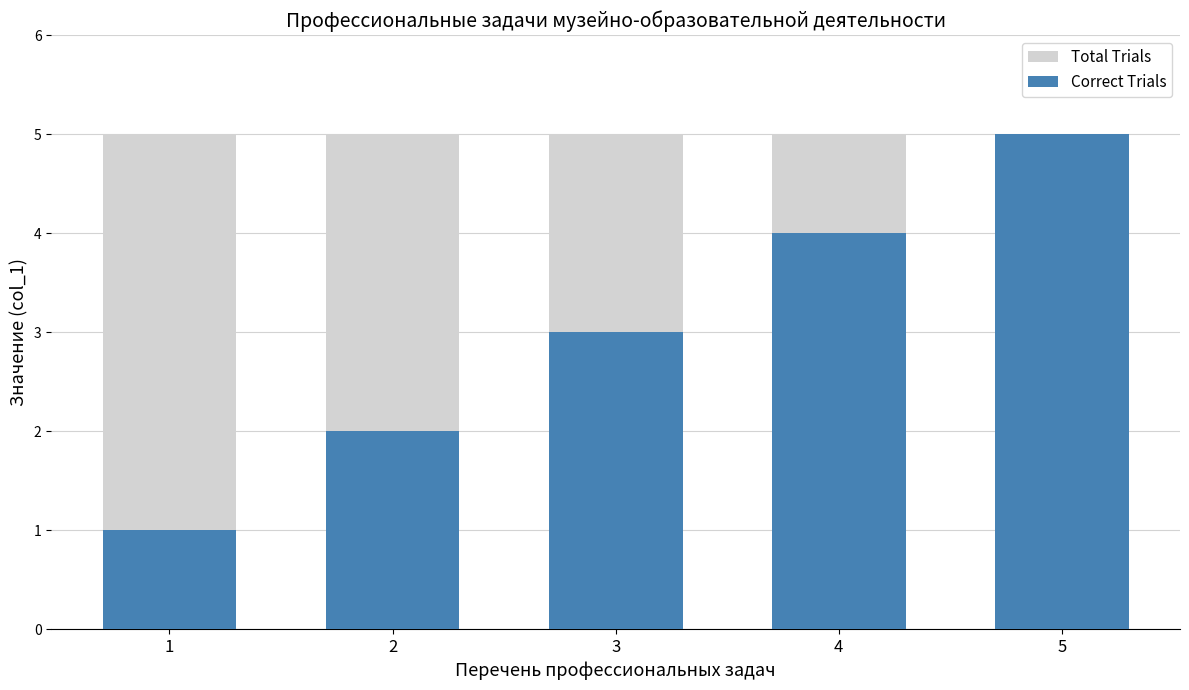

What is the value of the Correct Trials bar at the 2nd from the left?

2